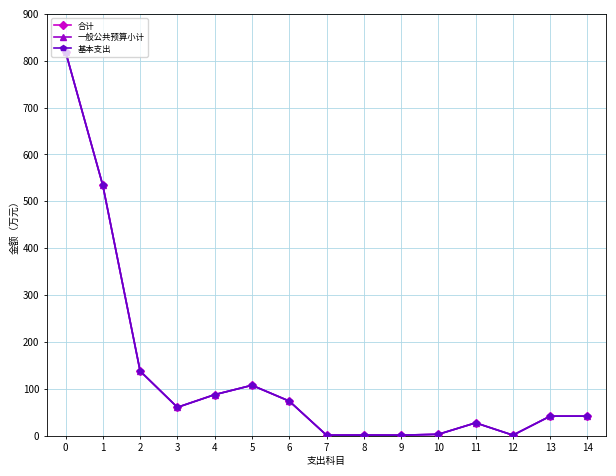

Does the chart have visible grid lines?

Yes